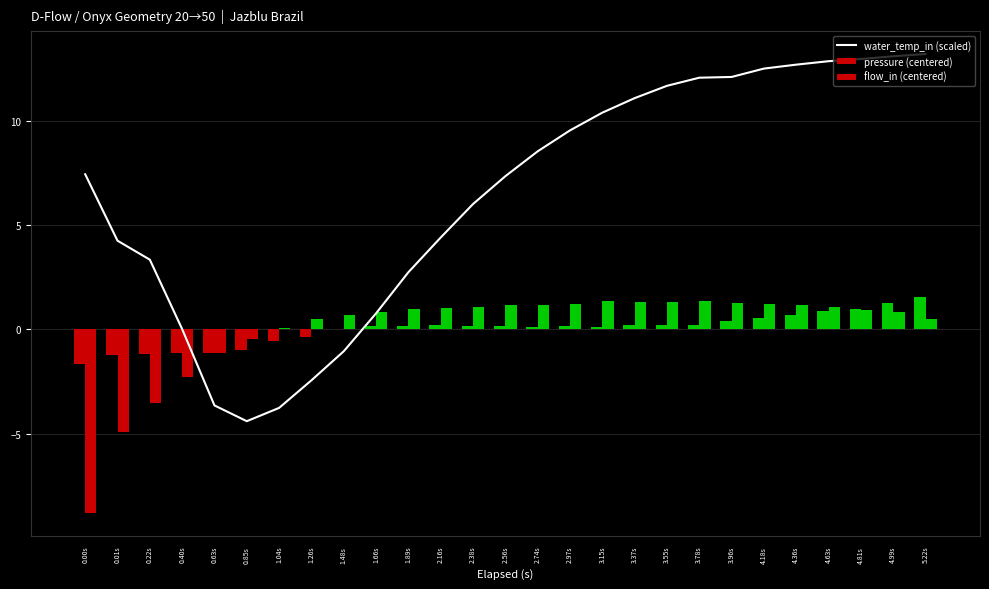

Does the chart contain stacked bars?

No